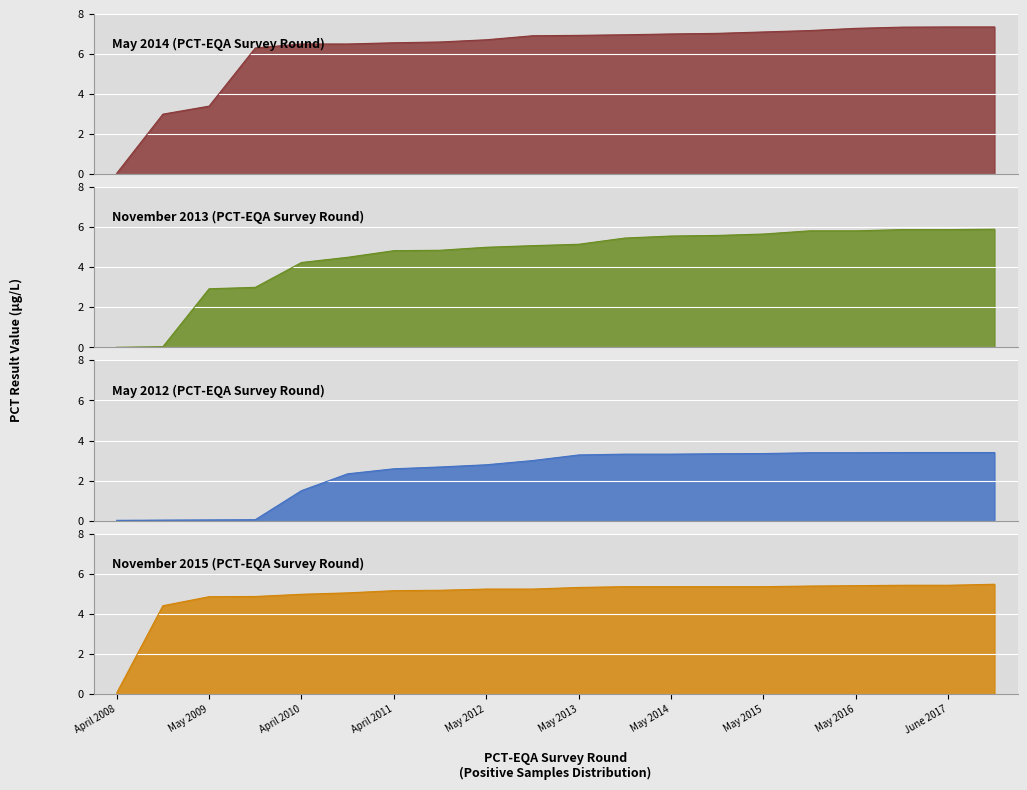

Reading right to left, transcribe all the data shown in this chart.

May 2014: November 2017=7.3	June 2017=7.3	November 2016=7.3	May 2016=7.3	November 2015=7.2	May 2015=7.1	November 2014=7.0	May 2014=7.0	November 2013=7.0	May 2013=6.9	November 2012=6.9	May 2012=6.7	November 2011=6.6	April 2011=6.6	November 2010=6.5	April 2010=6.5	November 2009=6.3	May 2009=3.4	November 2008=3.0	April 2008=0.1
November 2013: November 2017=5.9	June 2017=5.9	November 2016=5.9	May 2016=5.8	November 2015=5.8	May 2015=5.7	November 2014=5.6	May 2014=5.6	November 2013=5.5	May 2013=5.2	November 2012=5.1	May 2012=5.0	November 2011=4.8	April 2011=4.8	November 2010=4.5	April 2010=4.2	November 2009=3.0	May 2009=2.9	November 2008=0.0	April 2008=0.0
November 2015: November 2017=5.5	June 2017=5.4	November 2016=5.4	May 2016=5.4	November 2015=5.4	May 2015=5.3	November 2014=5.3	May 2014=5.3	November 2013=5.3	May 2013=5.3	November 2012=5.2	May 2012=5.2	November 2011=5.2	April 2011=5.2	November 2010=5.0	April 2010=5.0	November 2009=4.9	May 2009=4.8	November 2008=4.4	April 2008=0.1
May 2012: November 2017=3.4	June 2017=3.4	November 2016=3.4	May 2016=3.4	November 2015=3.4	May 2015=3.4	November 2014=3.3	May 2014=3.3	November 2013=3.3	May 2013=3.3	November 2012=3.0	May 2012=2.8	November 2011=2.7	April 2011=2.6	November 2010=2.3	April 2010=1.5	November 2009=0.1	May 2009=0.0	November 2008=0.0	April 2008=0.0